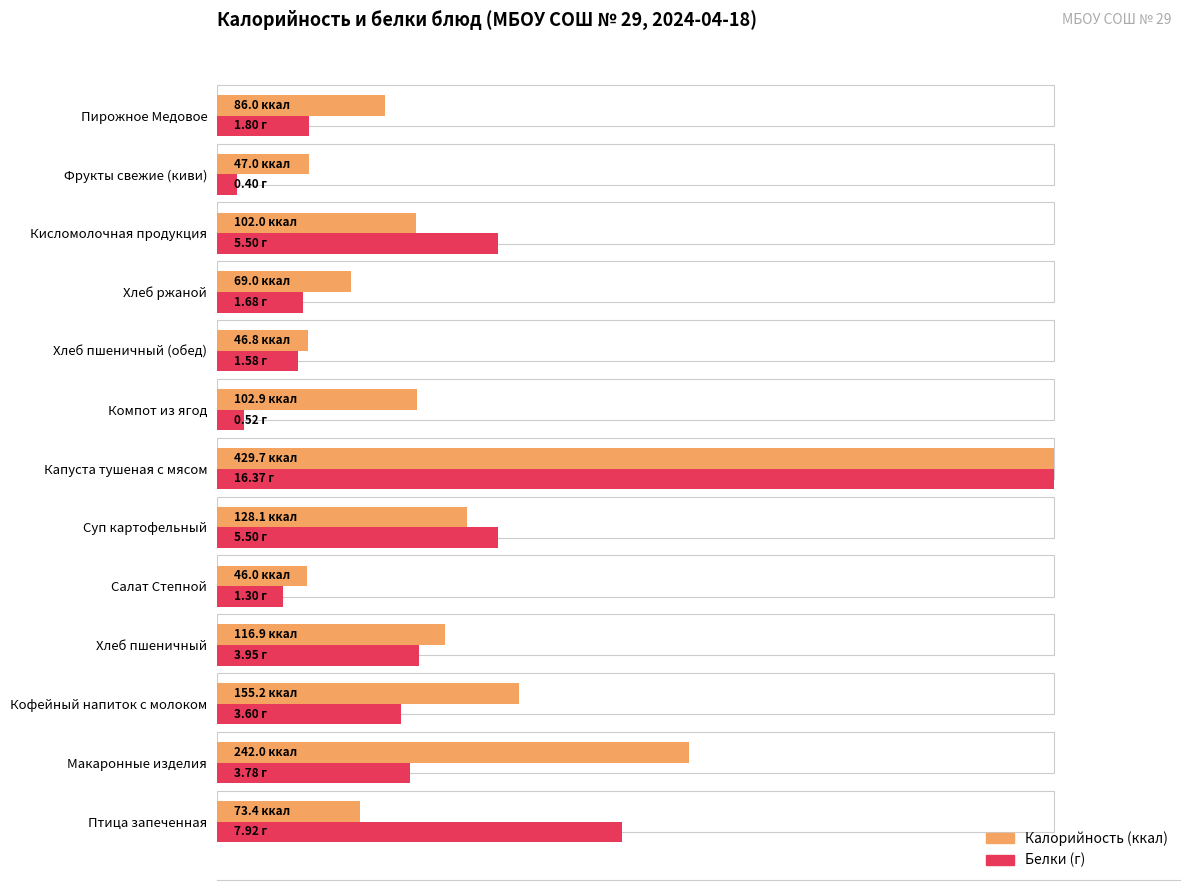

What are all the series names shown in the legend?

Калорийность, Белки